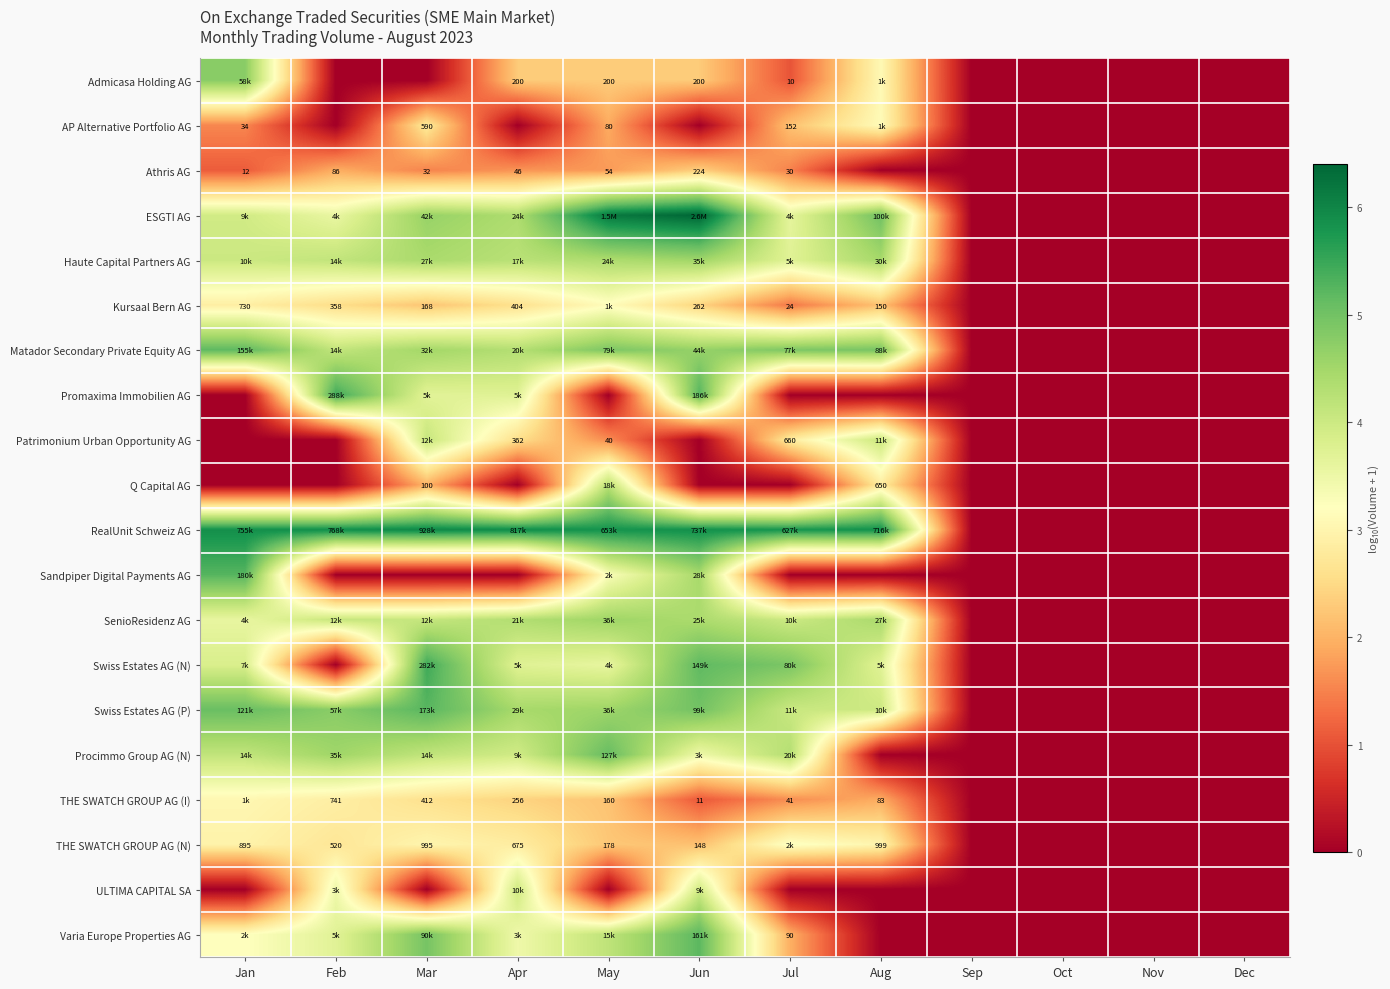

Rank the series by their maximum value, from highest to lowest.

ESGTI AG, RealUnit Schweiz AG, Promaxima Immobilien AG, Swiss Estates AG (N), Sandpiper Digital Payments AG, Swiss Estates AG (P), Varia Europe Properties AG, Matador Secondary Private Equity AG, Procimmo Group AG (N), Admicasa Holding AG, SenioResidenz AG, Haute Capital Partners AG, Q Capital AG, Patrimonium Urban Opportunity AG, ULTIMA CAPITAL SA, THE SWATCH GROUP AG (N), Kursaal Bern AG, AP Alternative Portfolio AG, THE SWATCH GROUP AG (I), Athris AG